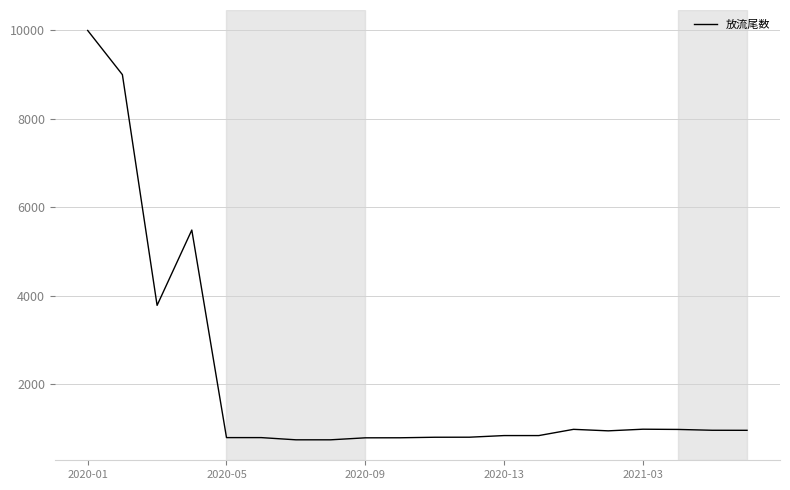

What is the greatest value displayed?

10000